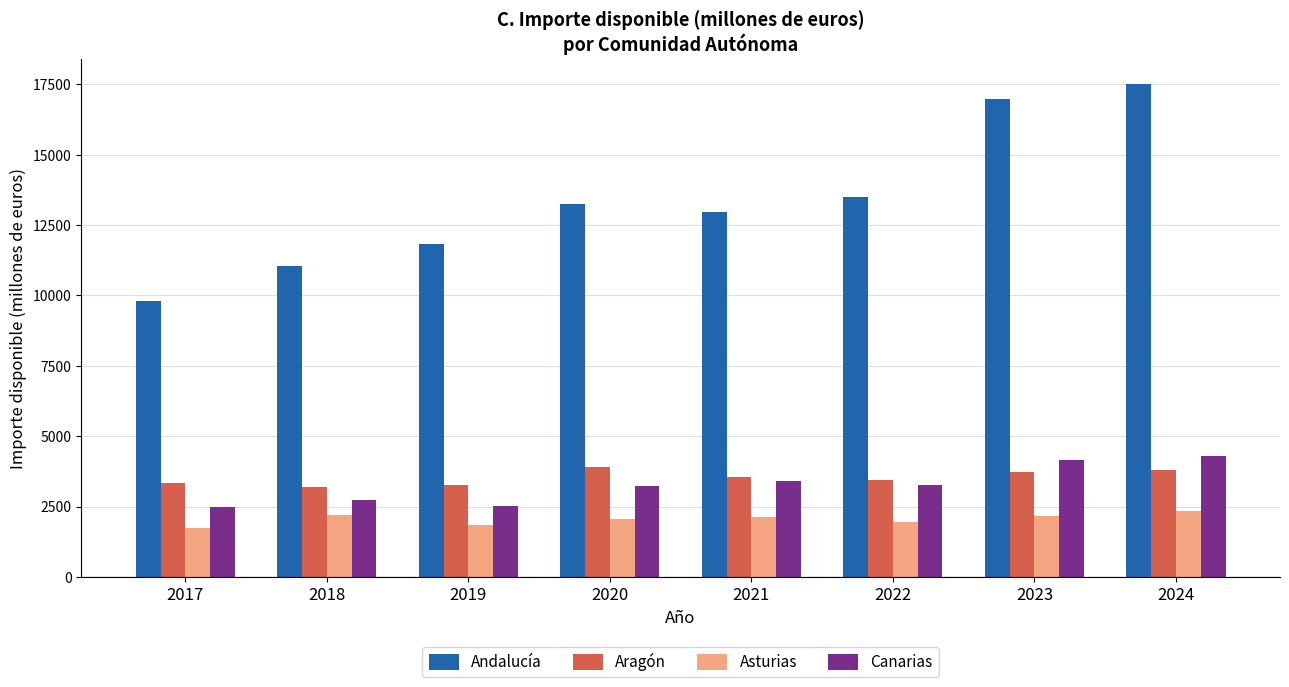

At how many categories does at least one series exceed 8212?

8